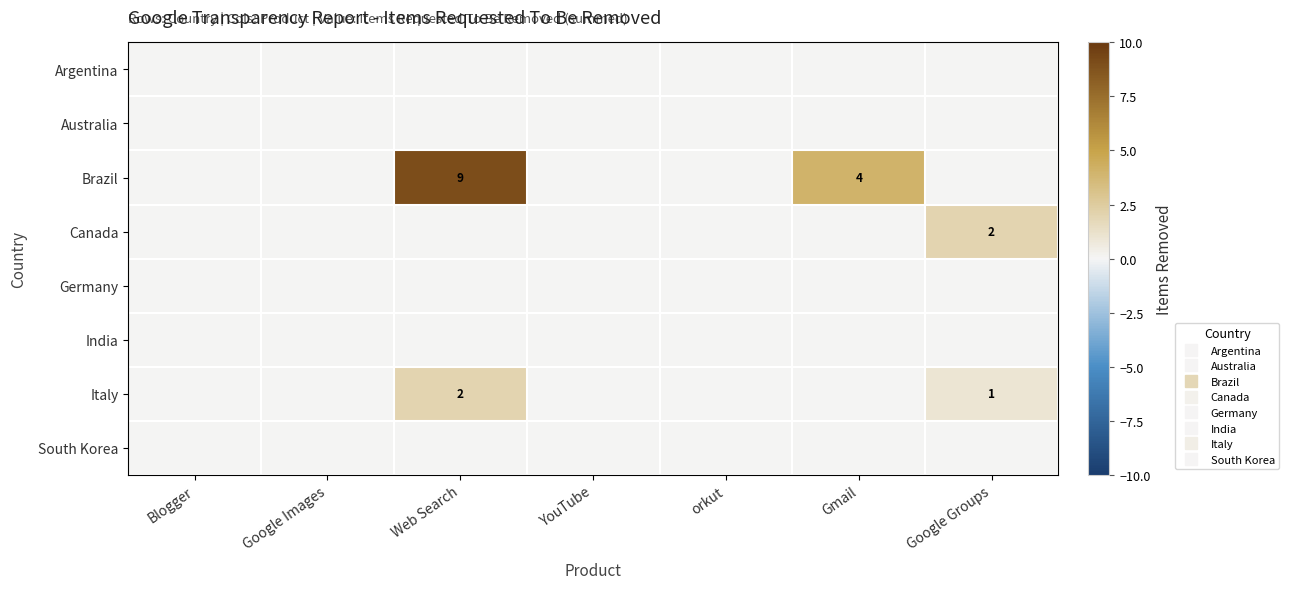

Rank the categories by Australia value from lowest to highest.

Blogger, Google Images, Web Search, YouTube, orkut, Gmail, Google Groups